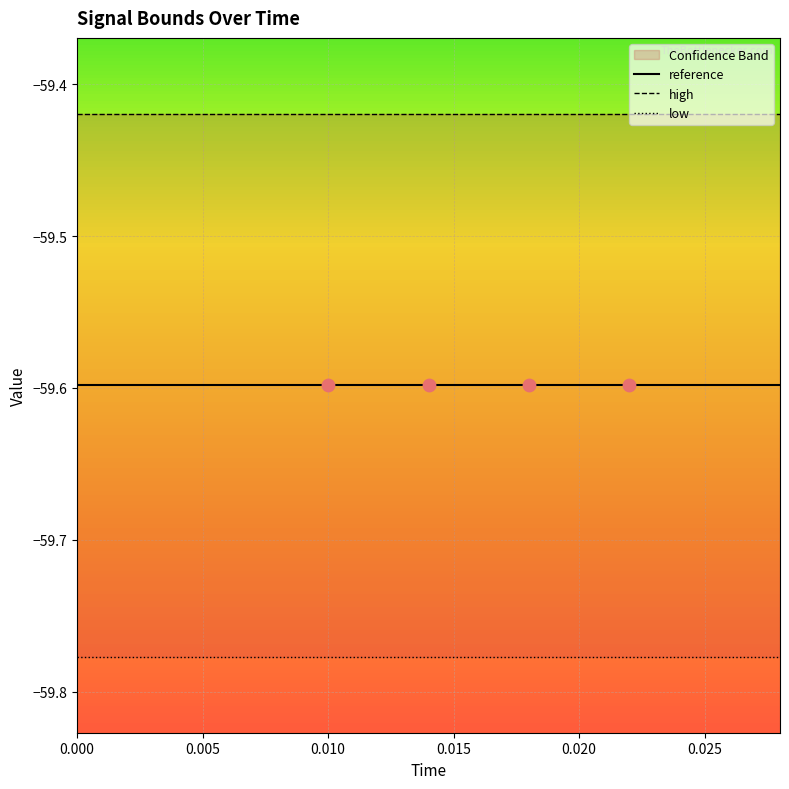

What are all the series names shown in the legend?

reference, high, low